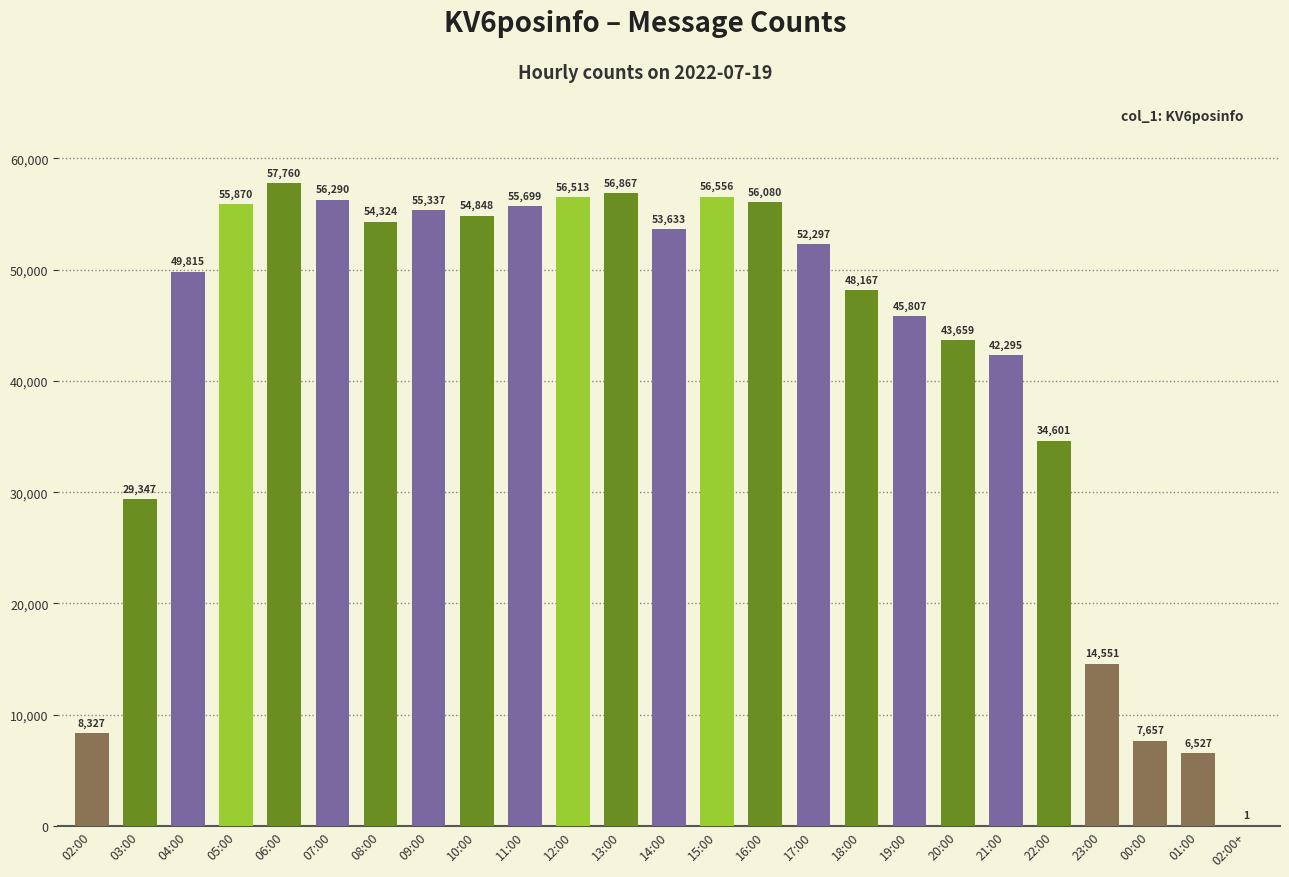

Are the bars grouped side by side (vs. stacked)?

No